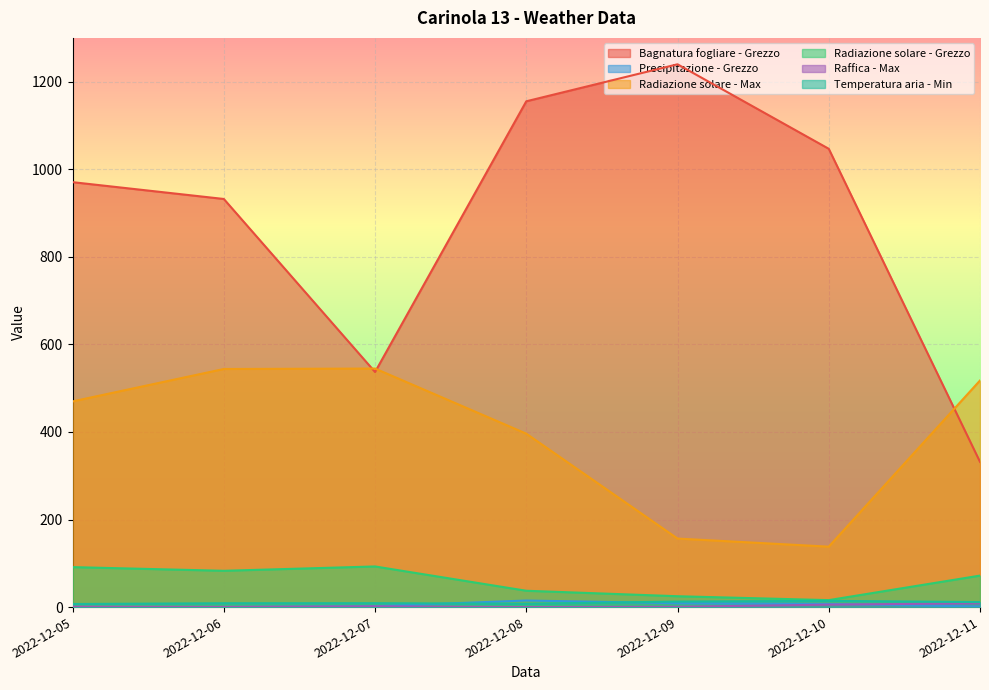

At which category does Radiazione solare - Max reach its first local valley?

2022-12-10